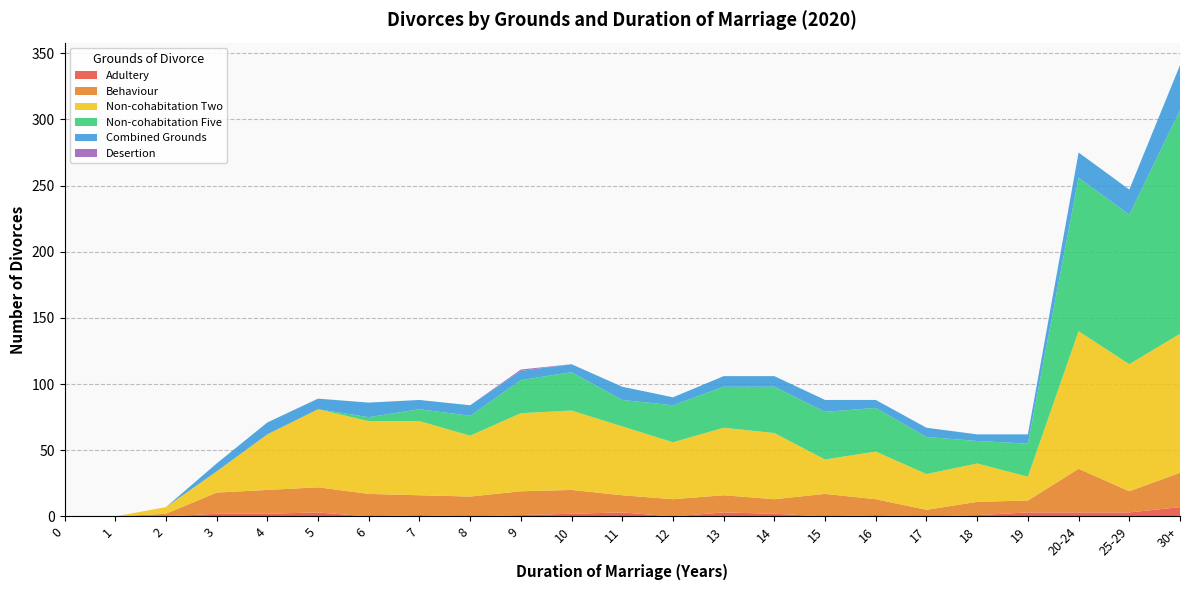

Reading left to right, list all the values displayed in this chart.

Adultery: 0=0	1=0	2=0	3=2	4=2	5=3	6=0	7=1	8=0	9=1	10=2	11=3	12=0	13=3	14=2	15=0	16=1	17=0	18=1	19=3	20-24=3	25-29=3	30+=7
Behaviour: 0=0	1=0	2=2	3=16	4=18	5=19	6=17	7=15	8=15	9=18	10=18	11=13	12=13	13=13	14=11	15=17	16=12	17=5	18=10	19=9	20-24=33	25-29=16	30+=26
Non-cohabitation Two: 0=0	1=0	2=5	3=16	4=42	5=59	6=55	7=56	8=46	9=59	10=60	11=52	12=43	13=51	14=50	15=26	16=36	17=27	18=29	19=18	20-24=104	25-29=96	30+=105
Non-cohabitation Five: 0=0	1=0	2=0	3=0	4=0	5=0	6=3	7=9	8=15	9=25	10=29	11=20	12=28	13=31	14=35	15=36	16=33	17=28	18=17	19=25	20-24=116	25-29=113	30+=169
Combined Grounds: 0=0	1=0	2=0	3=6	4=9	5=8	6=11	7=7	8=8	9=7	10=6	11=10	12=6	13=8	14=8	15=9	16=6	17=7	18=5	19=7	20-24=19	25-29=19	30+=34
Desertion: 0=0	1=0	2=0	3=0	4=0	5=0	6=0	7=0	8=0	9=1	10=0	11=0	12=0	13=0	14=0	15=0	16=0	17=0	18=0	19=0	20-24=0	25-29=0	30+=0